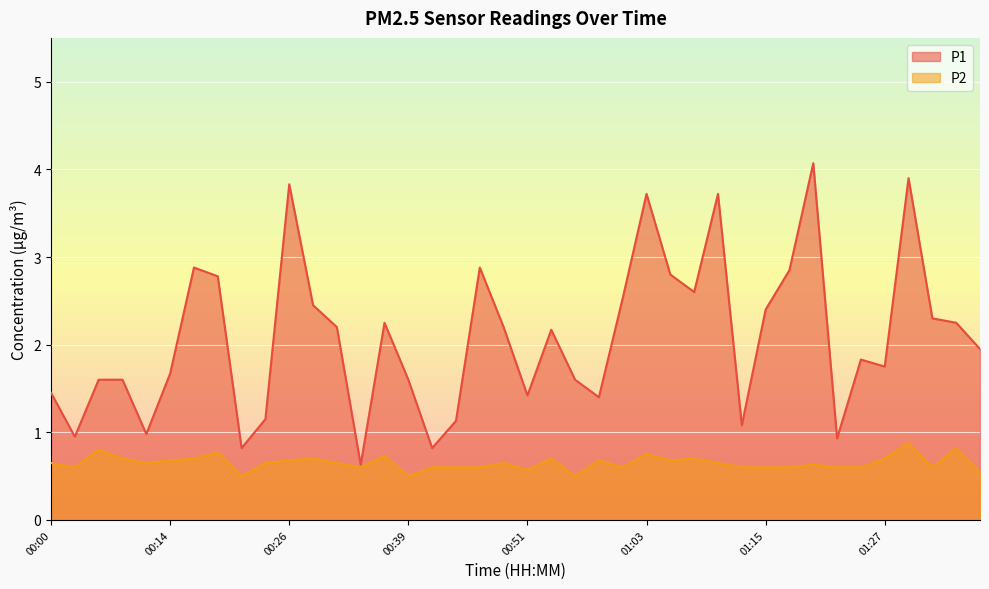

What is the difference between the P2 values at 00:34 and 00:19?

0.2